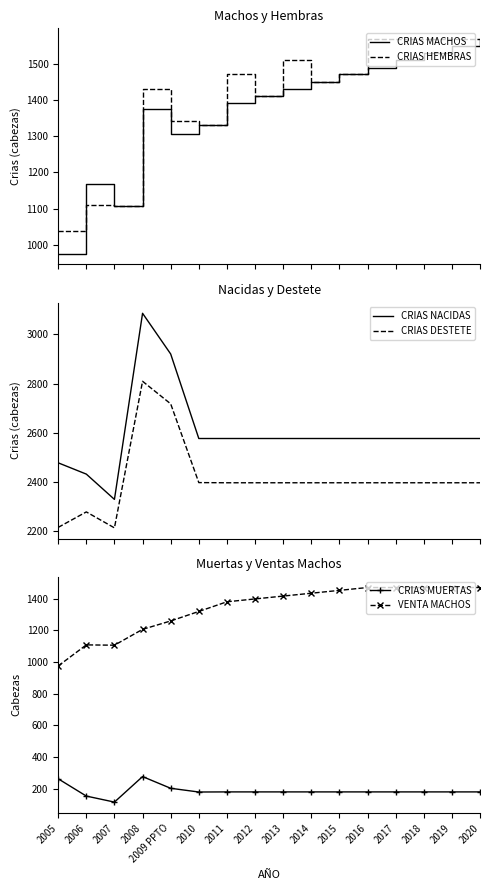

True or false: CRIAS DESTETE and VENTA MACHOS cross at least once.

False